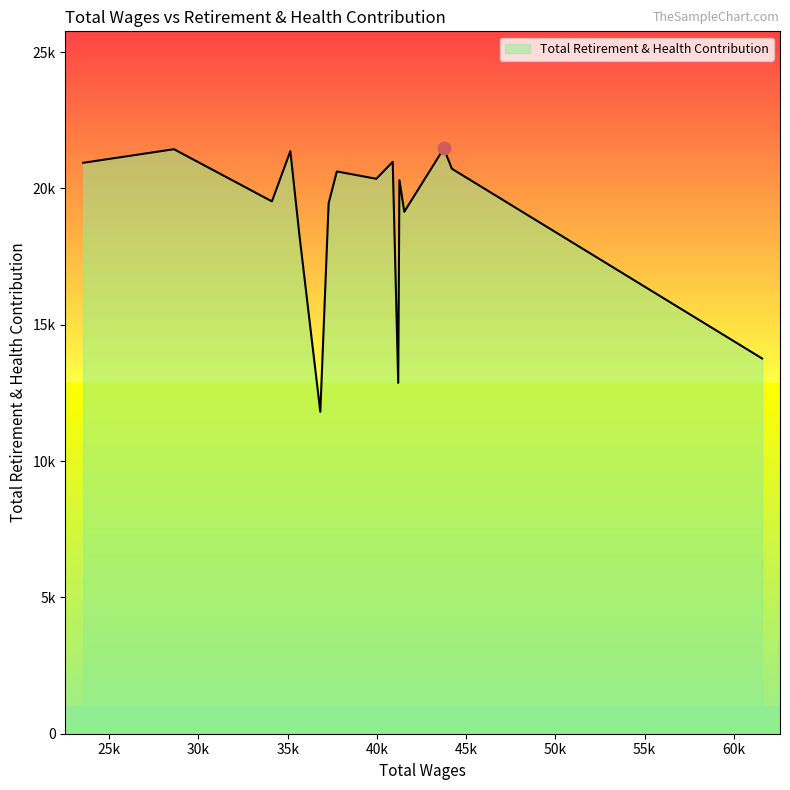

Is this an area chart (filled region under the line)?

Yes